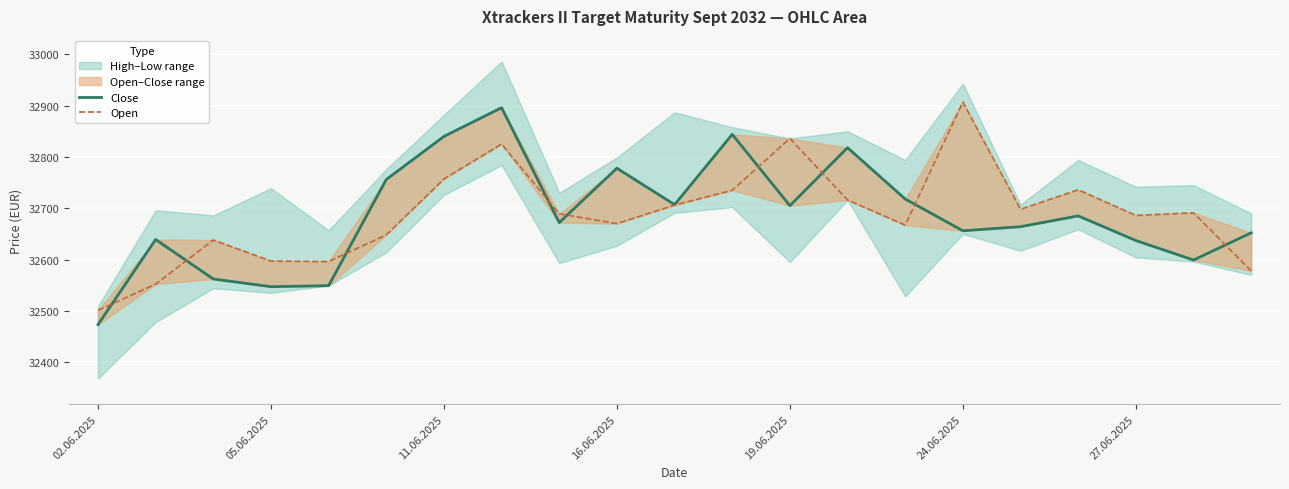

At which label does Close reach its minimum?

02.06.2025